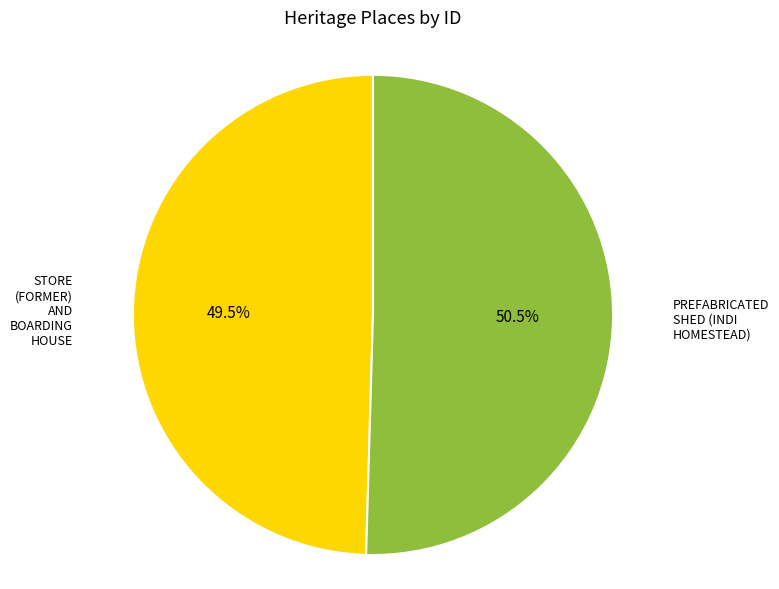

Does any single category account for the majority?

Yes